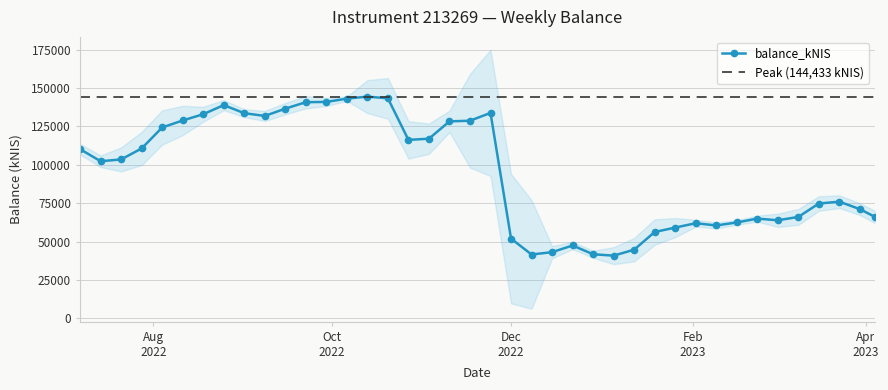

How many interior local valleys (lower than both neighbors) does the data have?

7